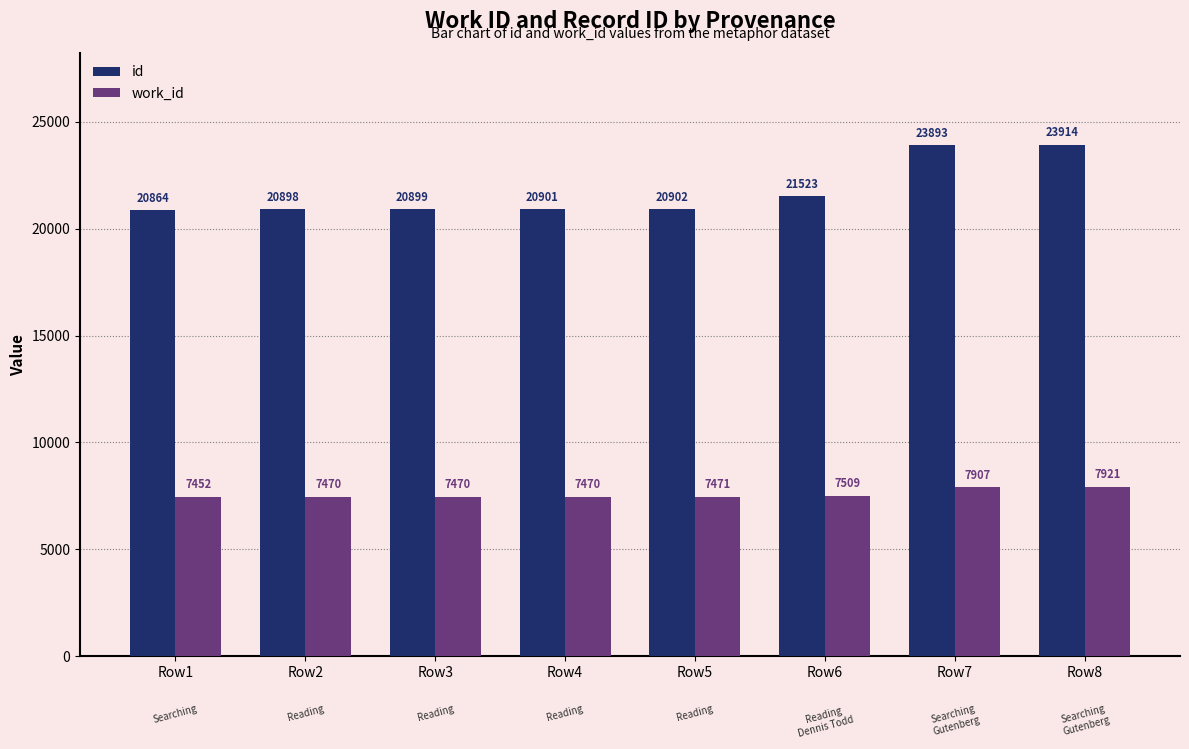

Reading right to left, transcribe all the data shown in this chart.

id: Row8=23914	Row7=23893	Row6=21523	Row5=20902	Row4=20901	Row3=20899	Row2=20898	Row1=20864
work_id: Row8=7921	Row7=7907	Row6=7509	Row5=7471	Row4=7470	Row3=7470	Row2=7470	Row1=7452